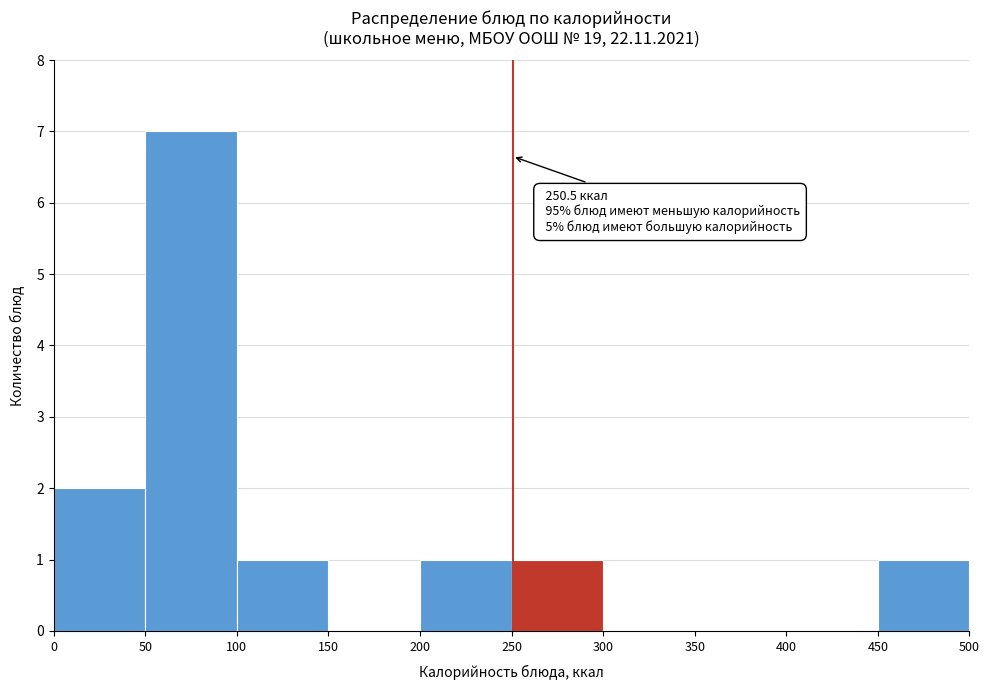

Over which range of the x-axis is the bar tallest?

50 to 100